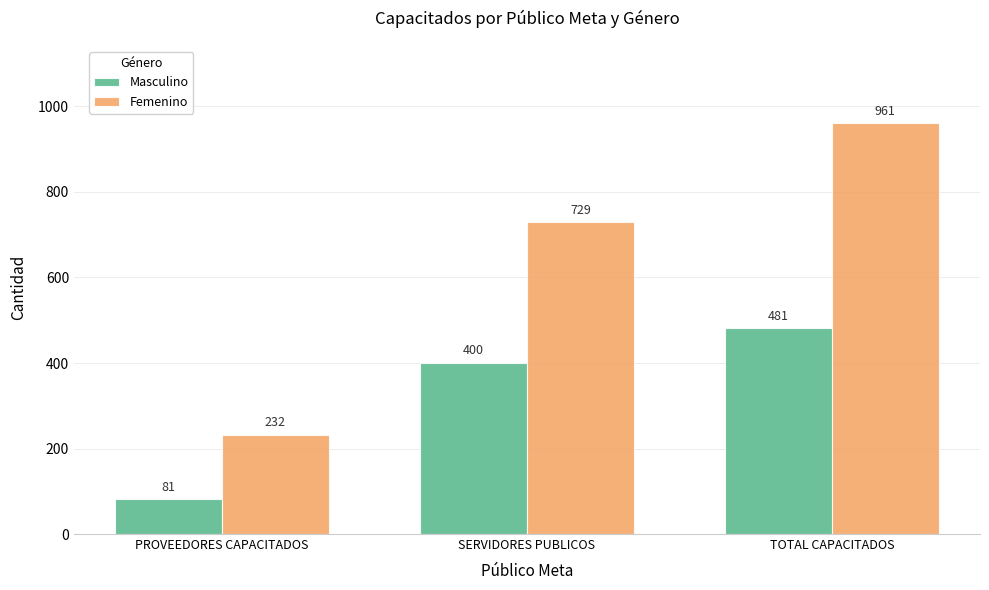

Reading left to right, list all the values displayed in this chart.

Masculino: 81	400	481
Femenino: 232	729	961